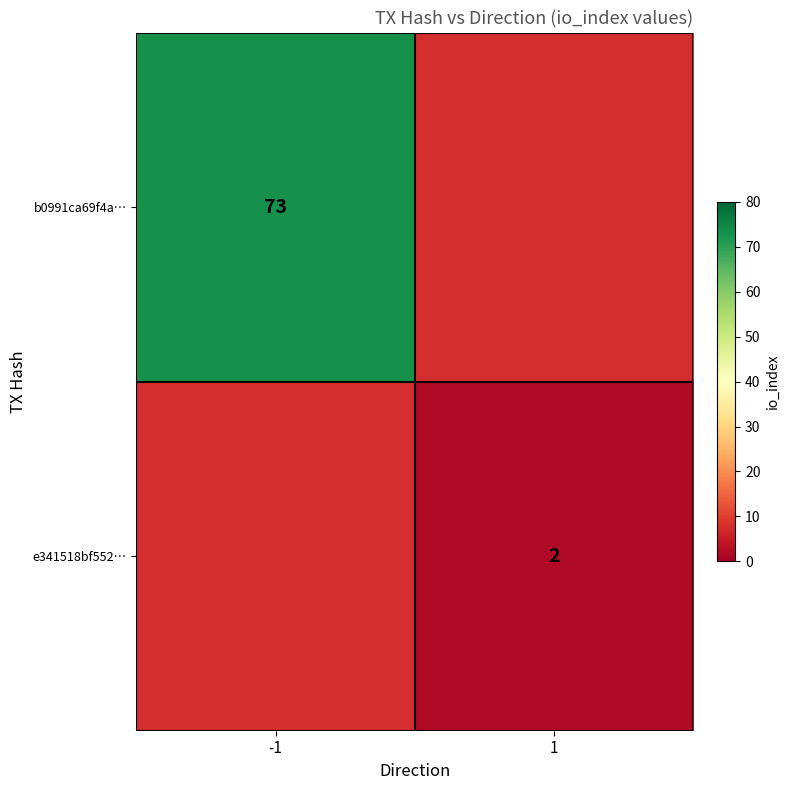

The b0991ca69f4a… series shows 43 at -1. True or false?

False